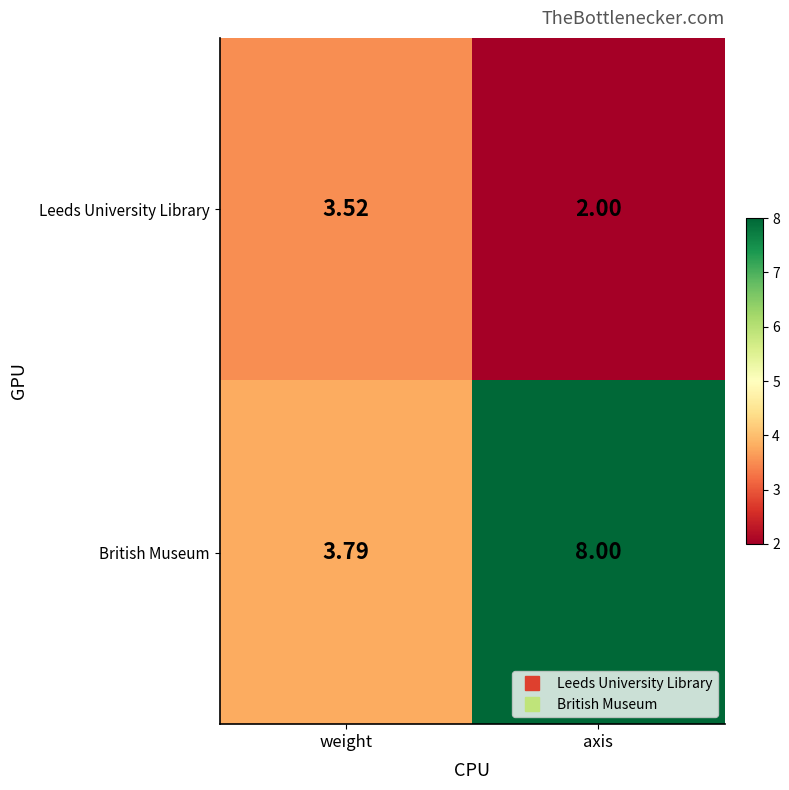

Where is British Museum nearest to the value 5?

weight